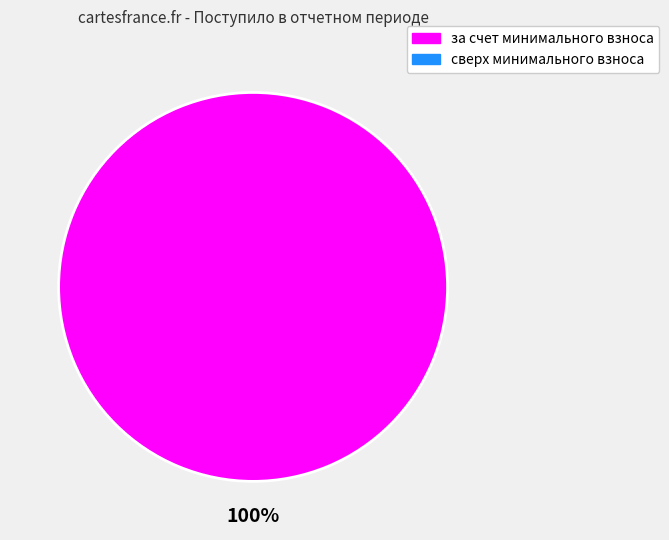

Is there any slice that represents more than half of the pie?

Yes